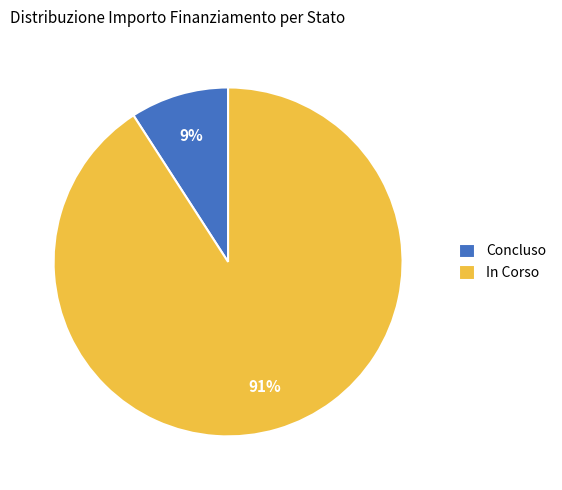

To the nearest percent, what portion does In Corso represent?

91%